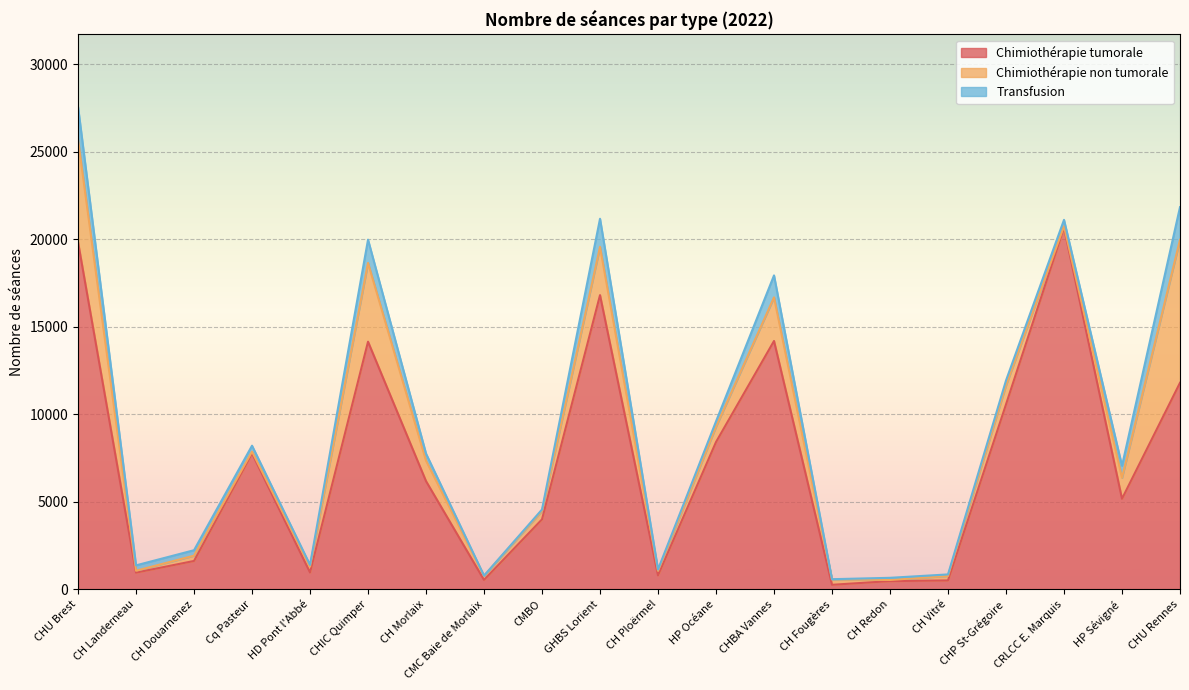

At how many categories does at least one series exceed 14234?

3